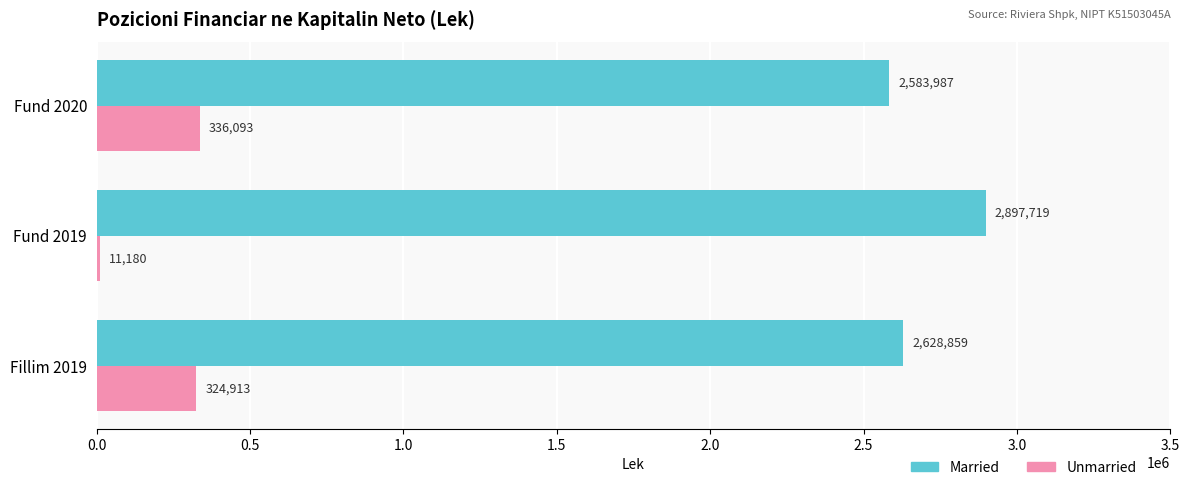

At which category is the sum across all series the highest?

Fillim 2019